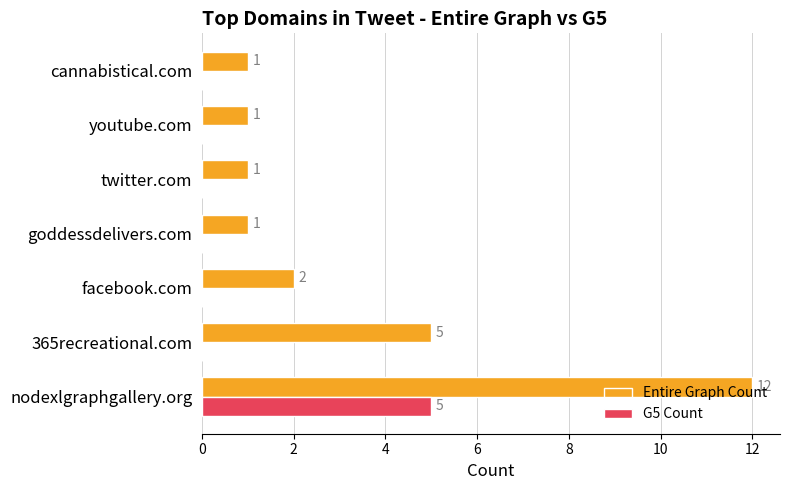

What is the sum of the Entire Graph Count values at youtube.com and nodexlgraphgallery.org?

13